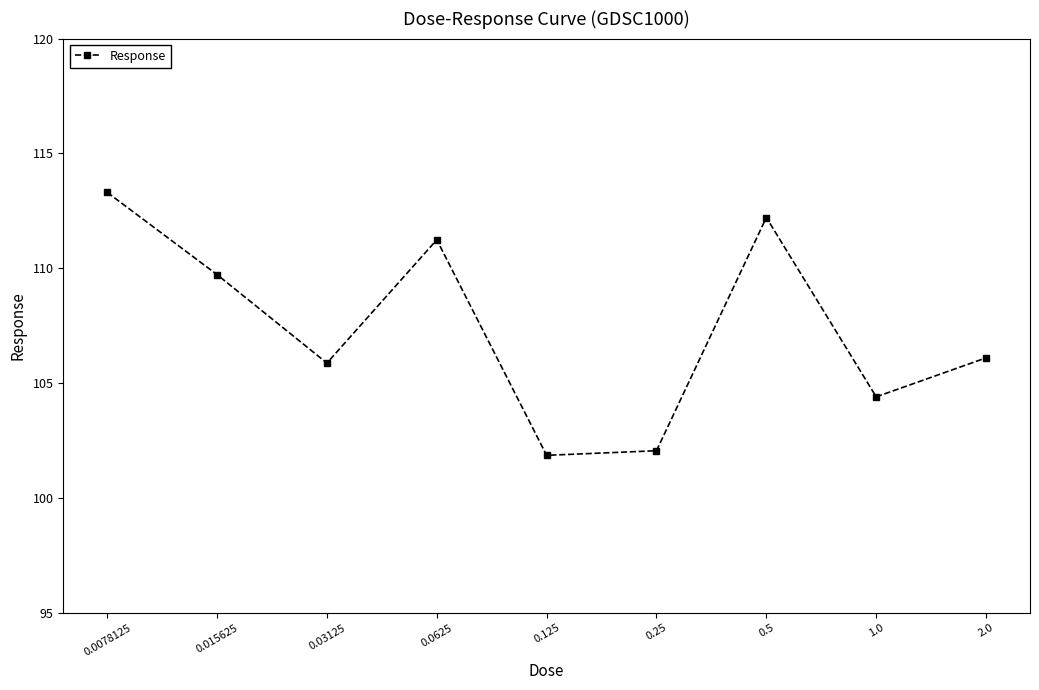

What is the average value?

107.4